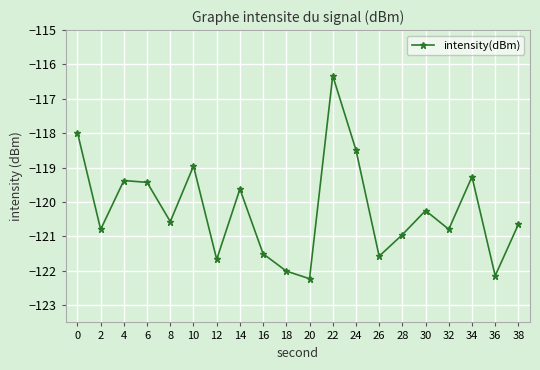

What is the sum of the values at 10 and 12?

-240.6